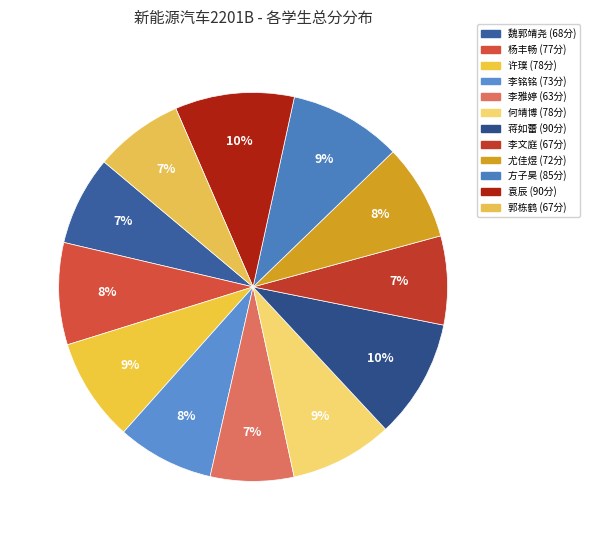

Which category has the smallest portion of the pie?

李雅婷